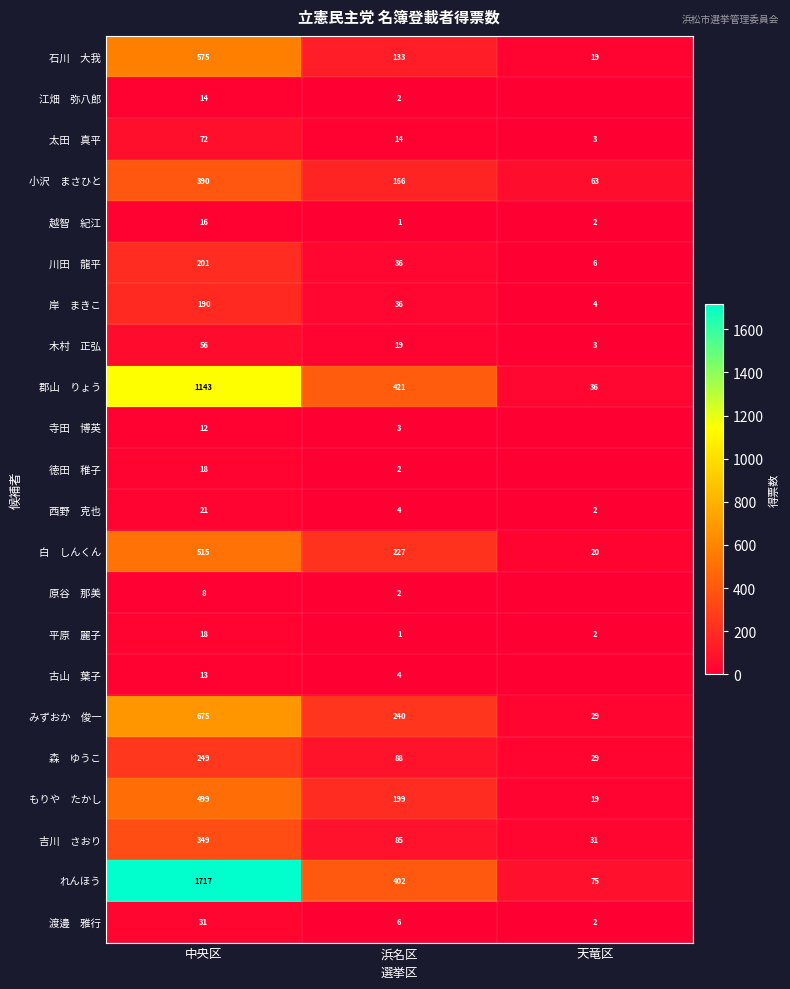

What is the total value across all series at 浜名区?

2091